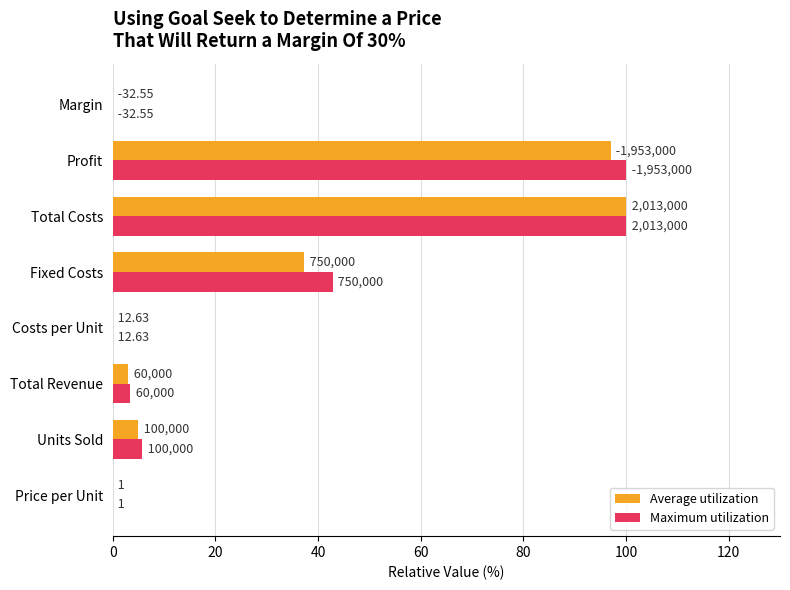

Are the bars grouped side by side (vs. stacked)?

Yes